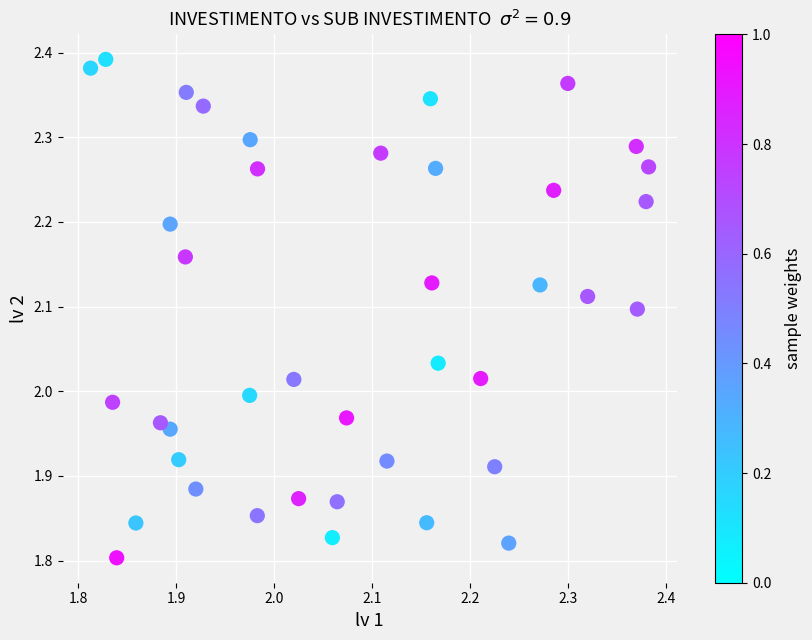

What is the range of Y values (max minus min)?

0.6